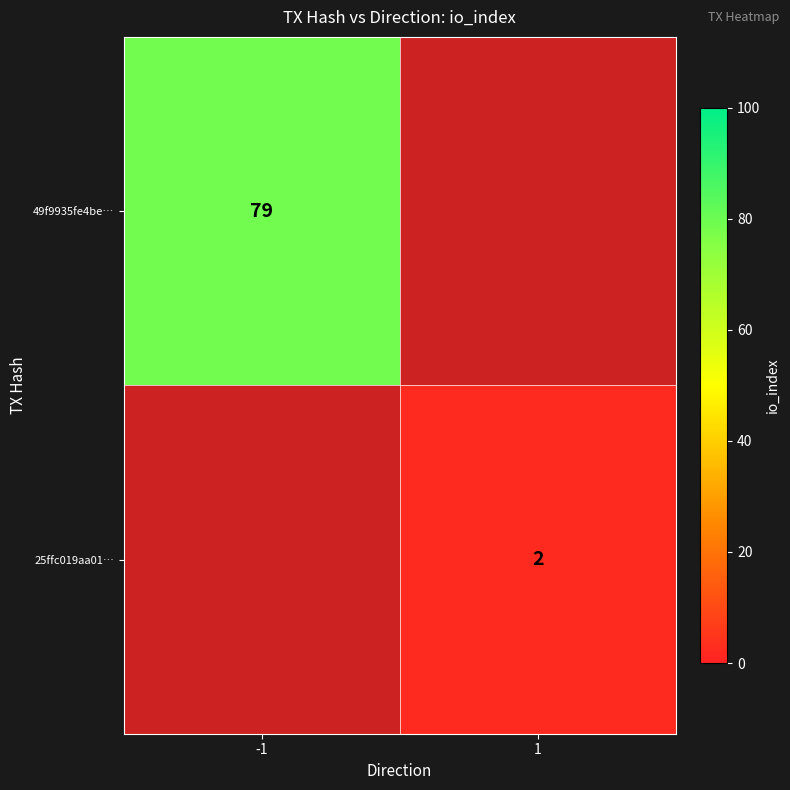

Which category has the highest value across all series?

-1